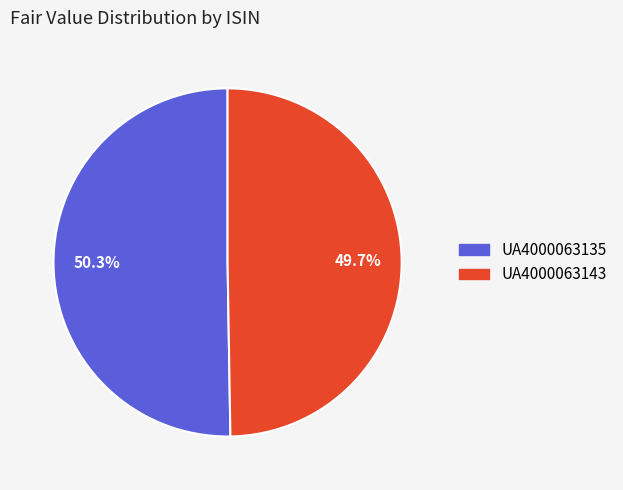

Which slice represents more than half of the pie?

UA4000063135